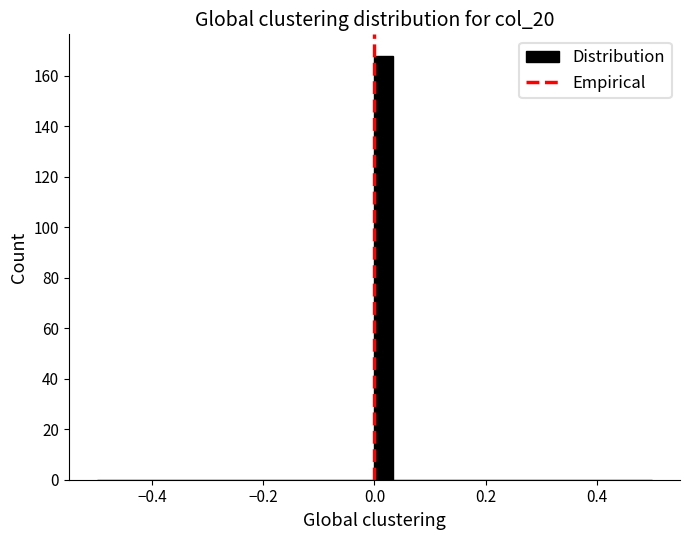

Read against the x-axis, roughly where is the centre of the tallest bar?

0.02